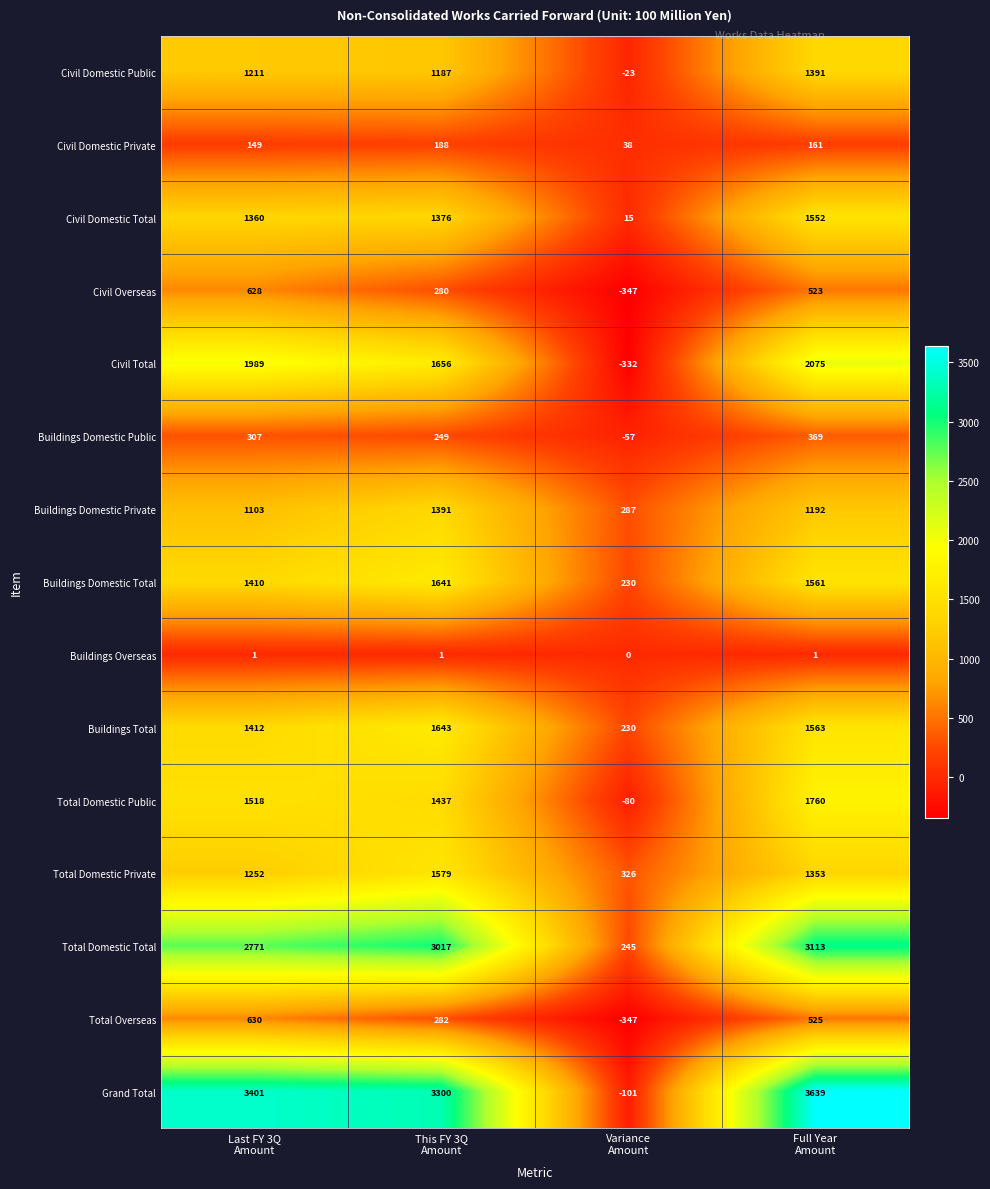

What is the average value of the Civil Domestic Private series?

134